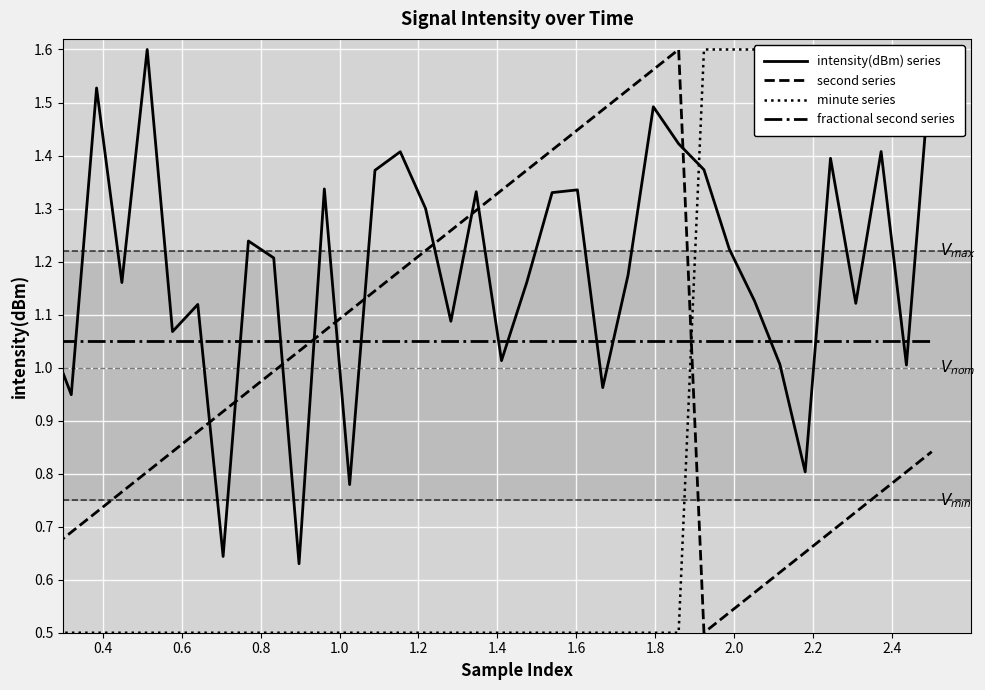

Which series has the largest range (max minus min)?

intensity(dBm) series